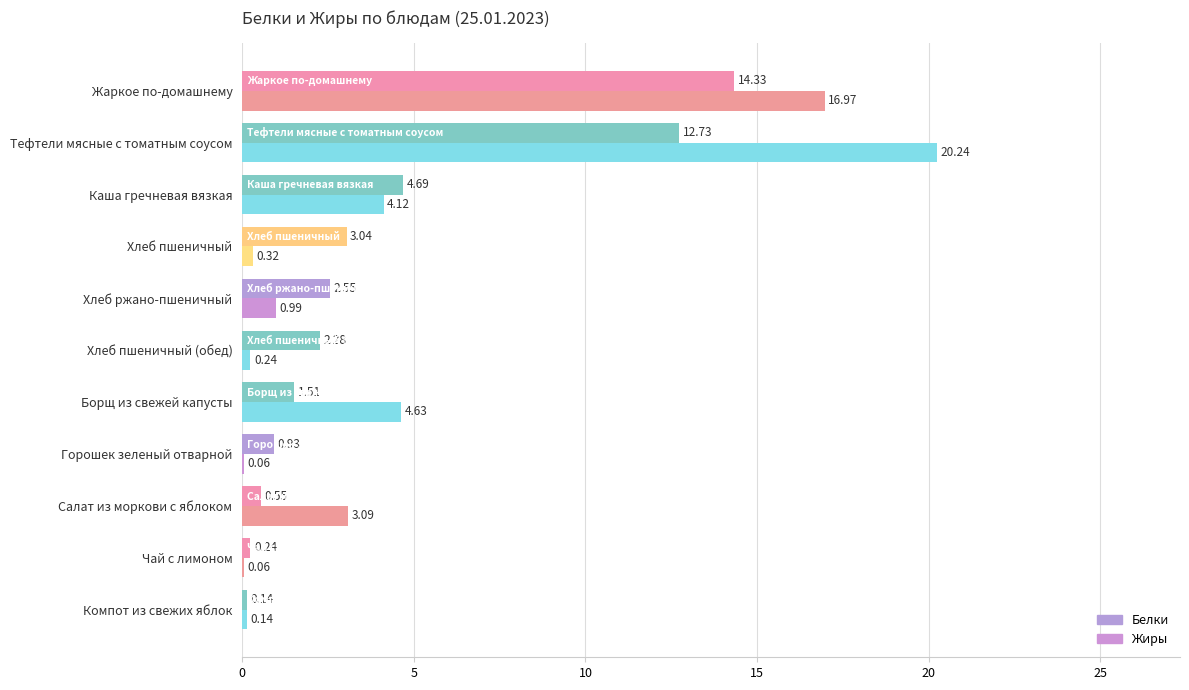

What are all the series names shown in the legend?

Белки, Жиры